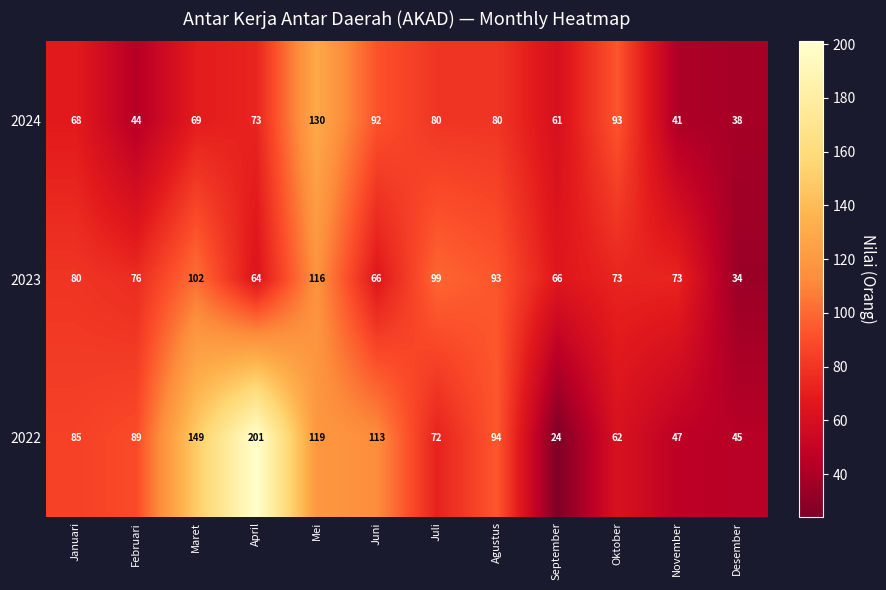

What is the total value across all series at September?

151